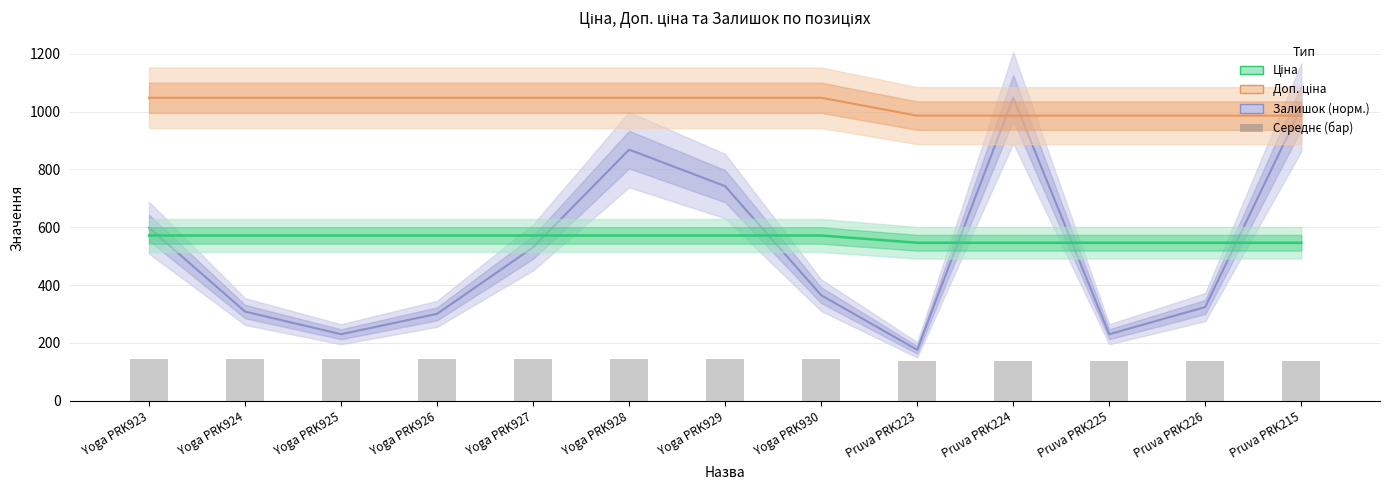

Which series has the widest spread of values?

Залишок (норм.)